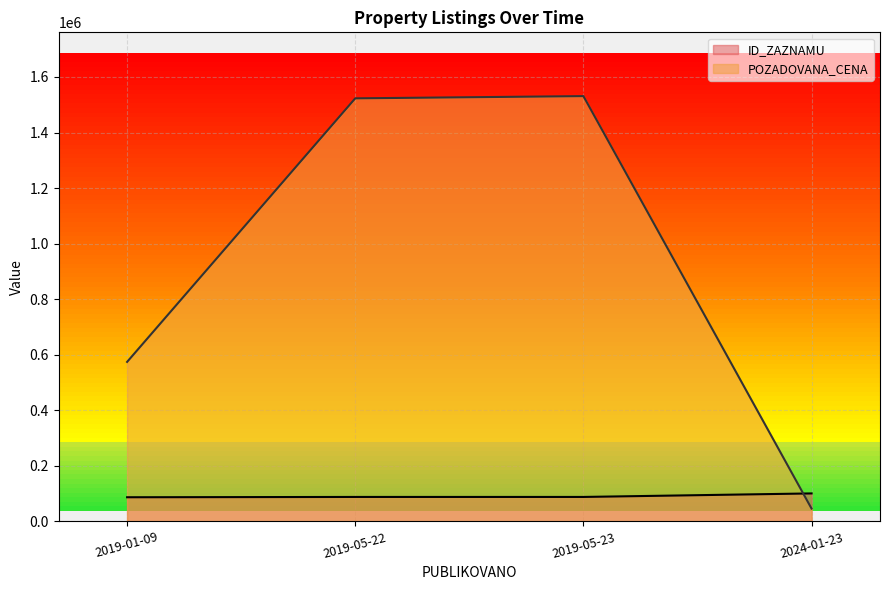

At which category does the chart reach its peak across all series?

2019-05-23